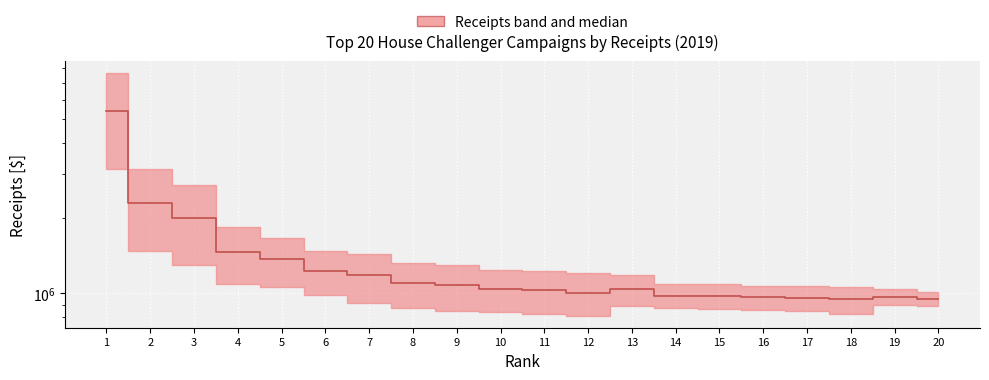

What is the difference between the maximum and minimum values?

4469864.7